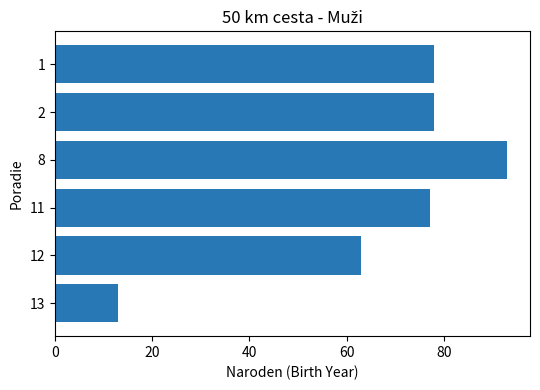

Count the number of data series in this chart.

1